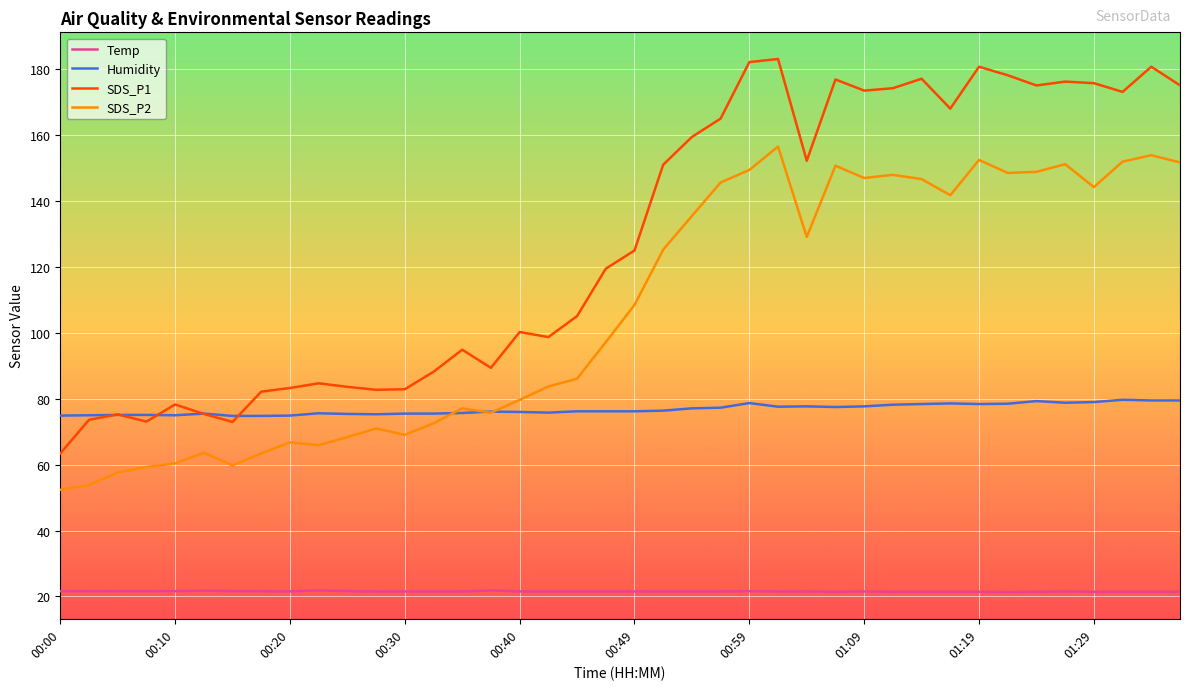

What is the greatest value displayed?

183.2